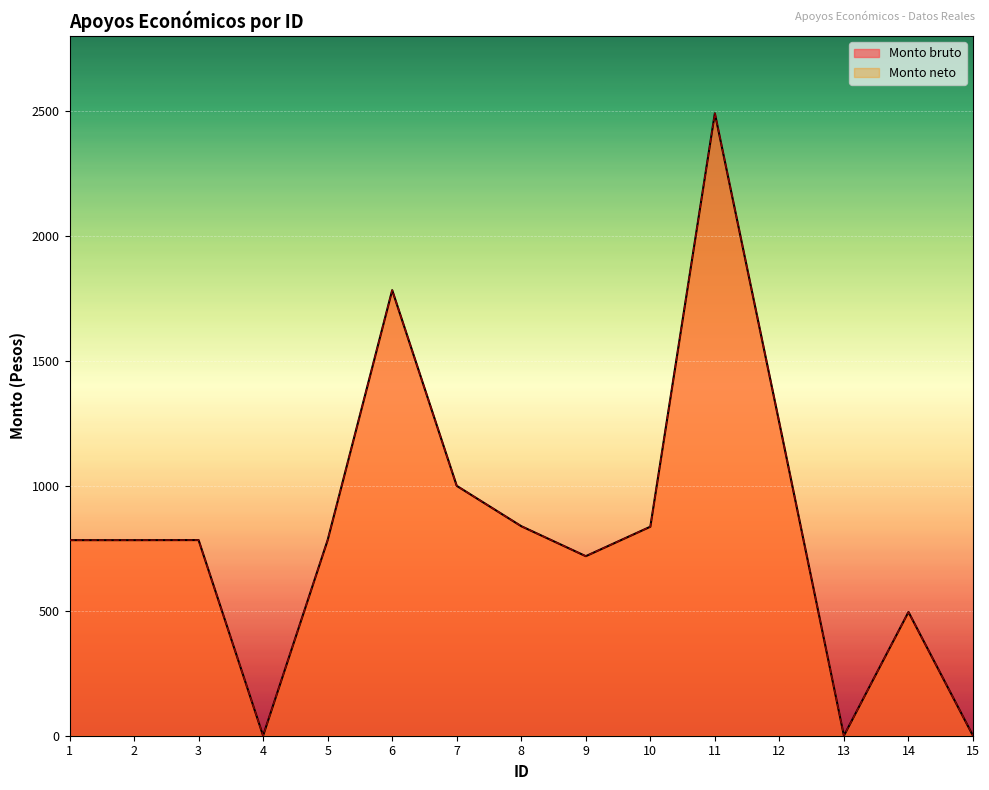

True or false: Monto bruto and Monto neto cross at least once.

False